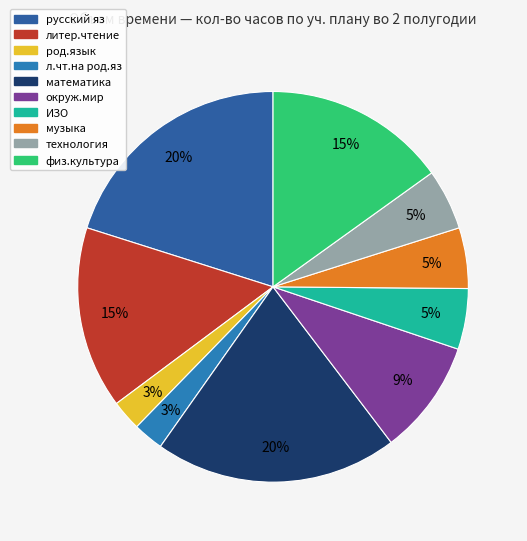

How many slices are in this pie chart?

10